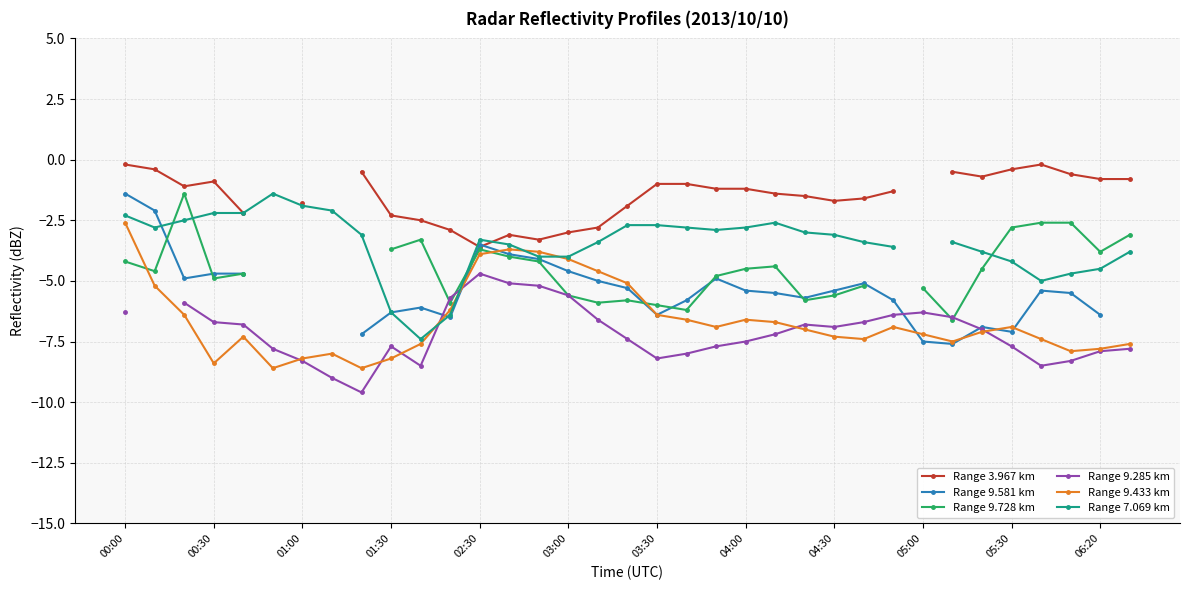

Is it true that Range 9.433 km equals -4.1 at 00:30?

False